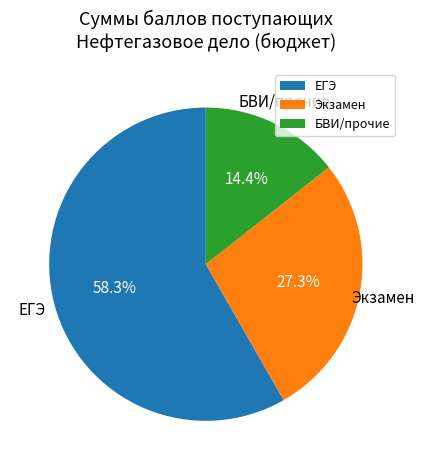

Which slice is the smallest?

БВИ/прочие